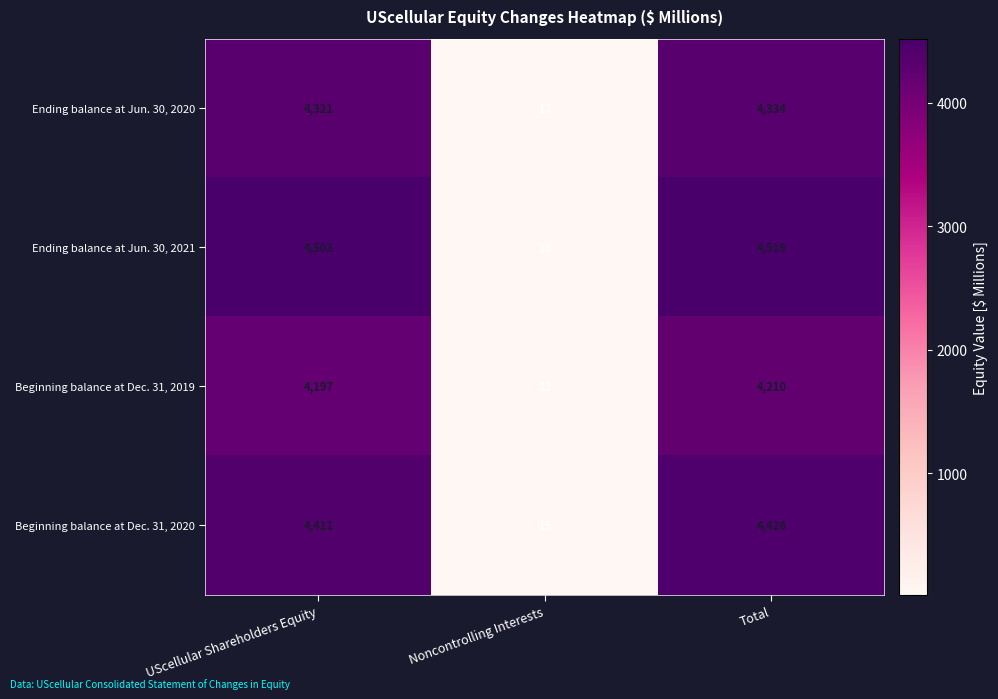

Reading left to right, transcribe all the data shown in this chart.

Ending balance at Jun. 30, 2020: 4321	13	4334
Ending balance at Jun. 30, 2021: 4503	16	4519
Beginning balance at Dec. 31, 2019: 4197	13	4210
Beginning balance at Dec. 31, 2020: 4411	15	4426